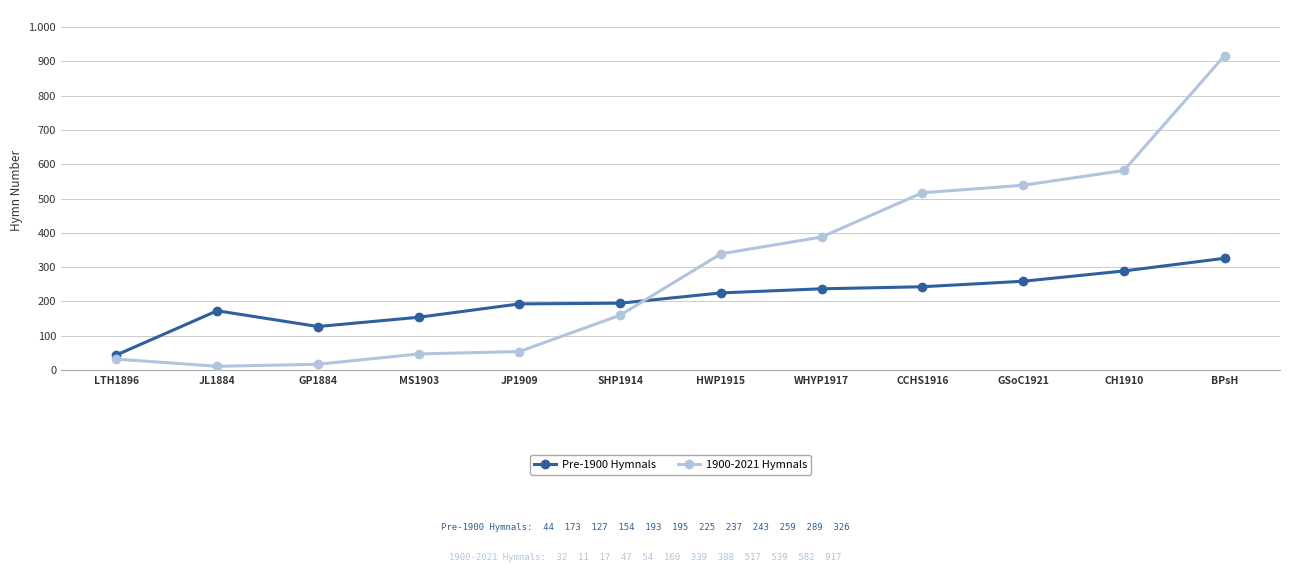

What is the total value across all series at JL1884?

184